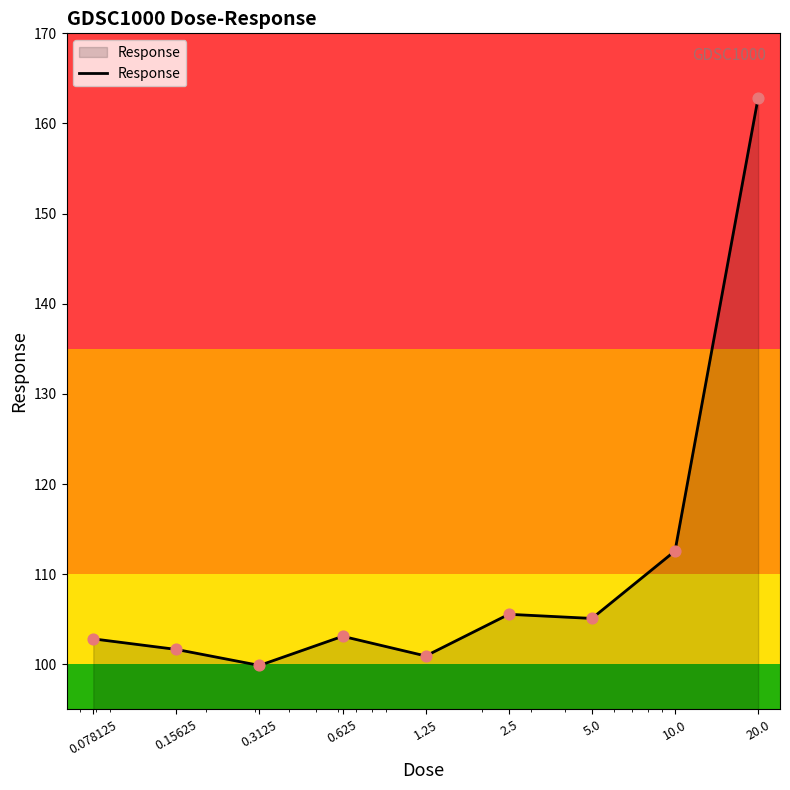

What is the minimum value shown in the chart?

99.9